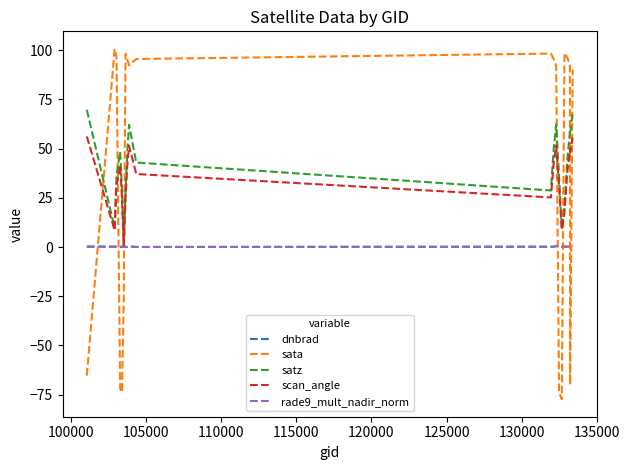

Which series has the largest range (max minus min)?

sata